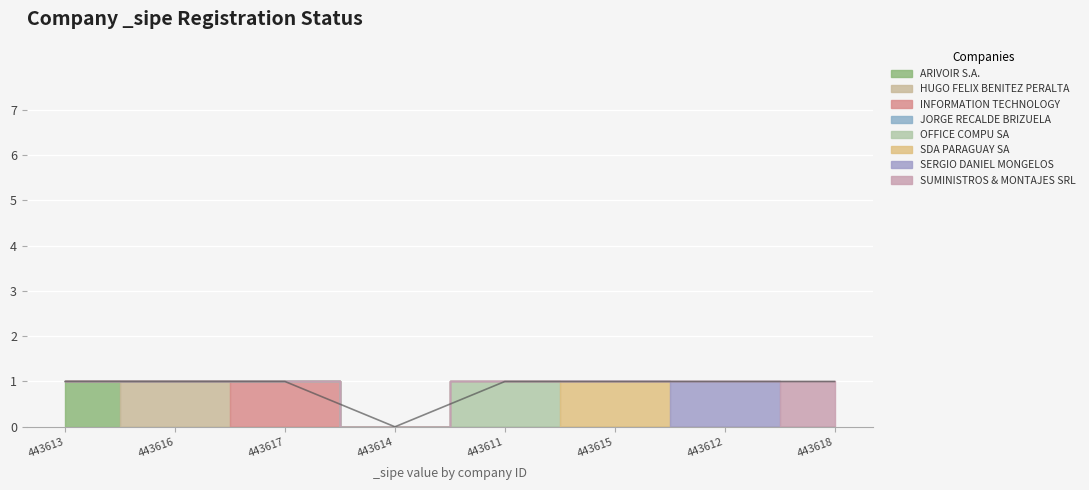

List the labels in order of value, smallest first.

443614, 443613, 443616, 443617, 443611, 443615, 443612, 443618